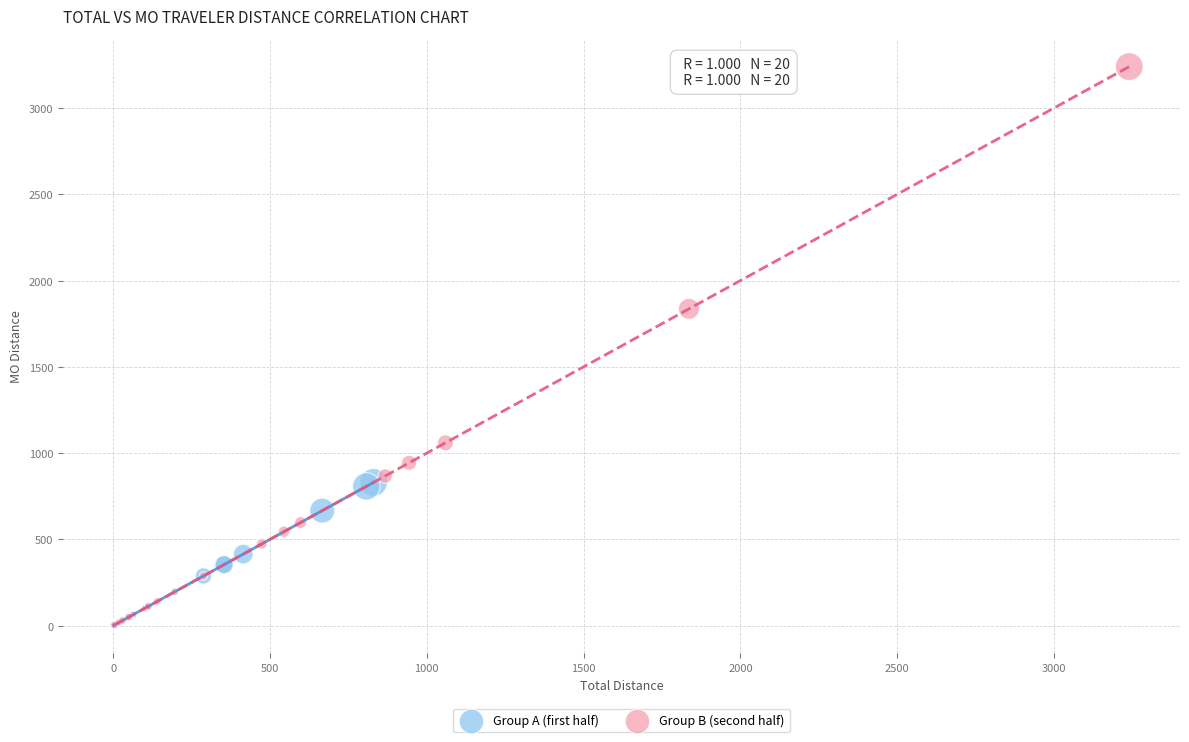

Which series has the widest spread of Y values?

Group B (second half)